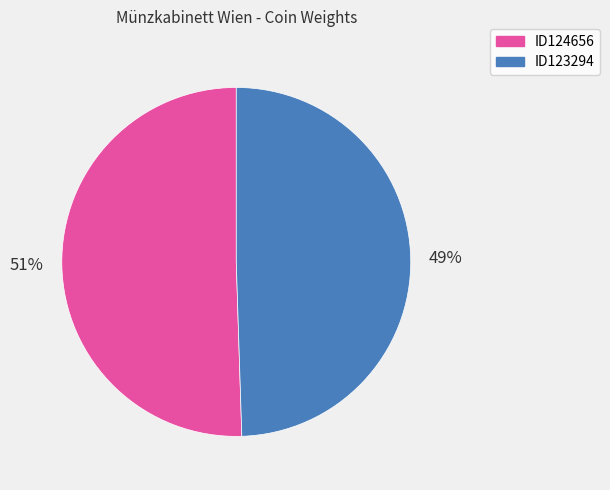

To the nearest percent, what is the combined percentage of ID123294 and ID124656?

100%